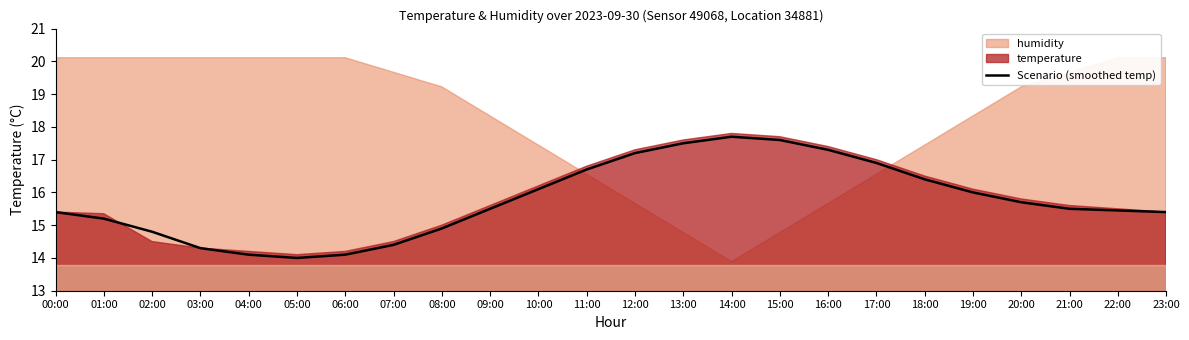

Is it true that Scenario (smoothed temp) equals 8.0 at 04:00?

False